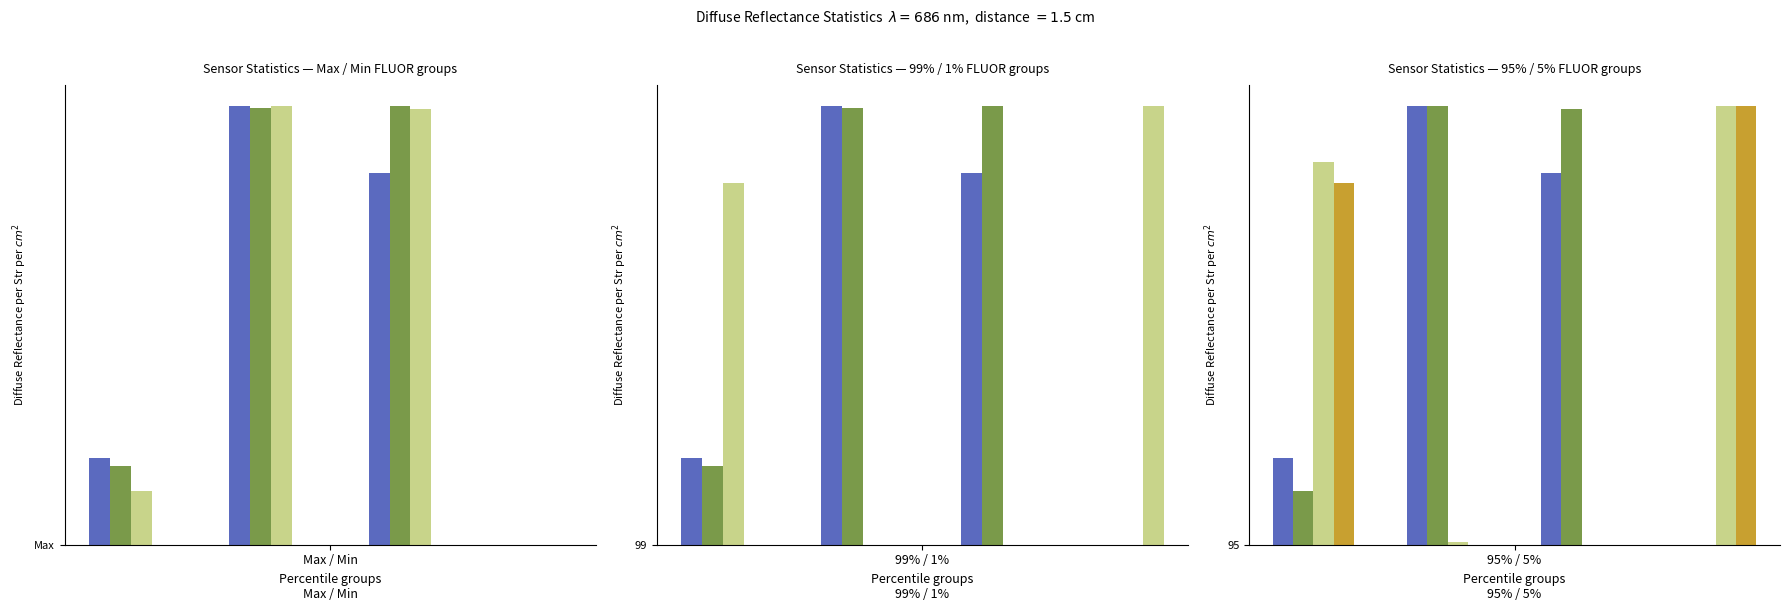

What are all the series names shown in the legend?

PRES, OXYGEN, RAWTEMP, TCPHASE, T(OPTODE)